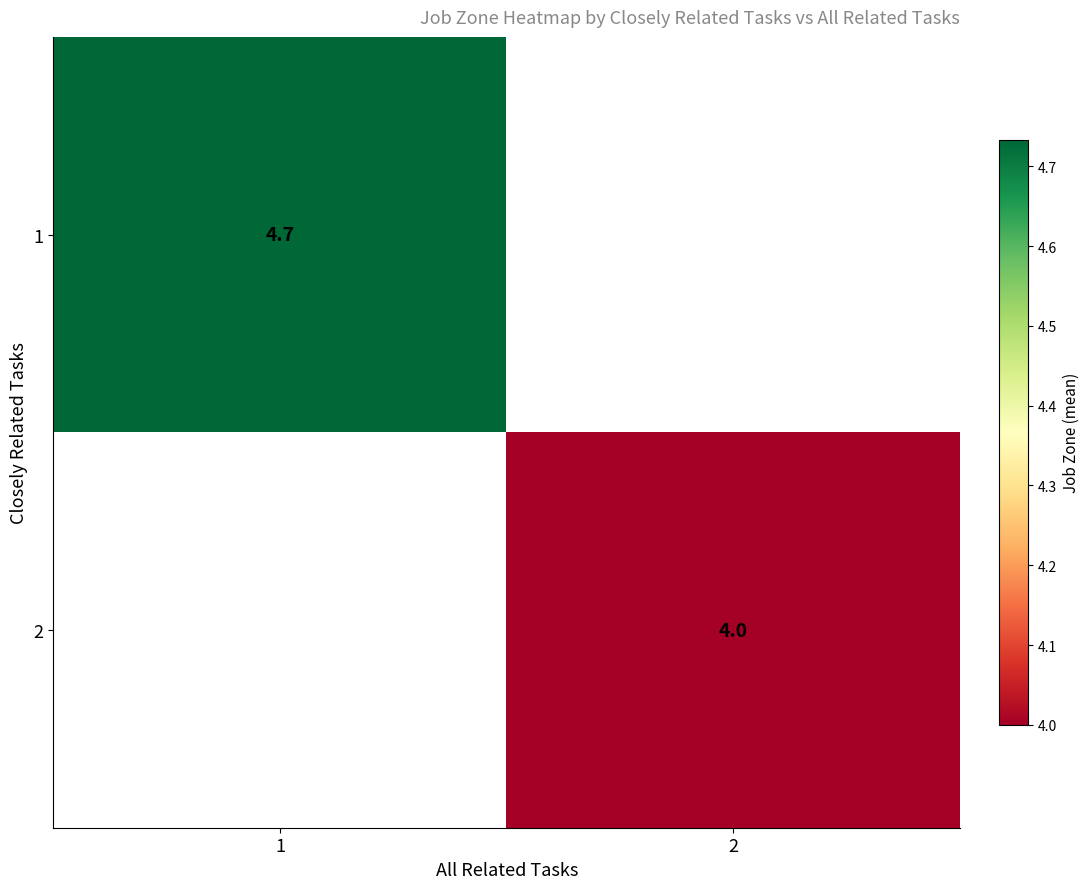

Is the value of 1 at 1 greater than the value of 2 at 2?

Yes